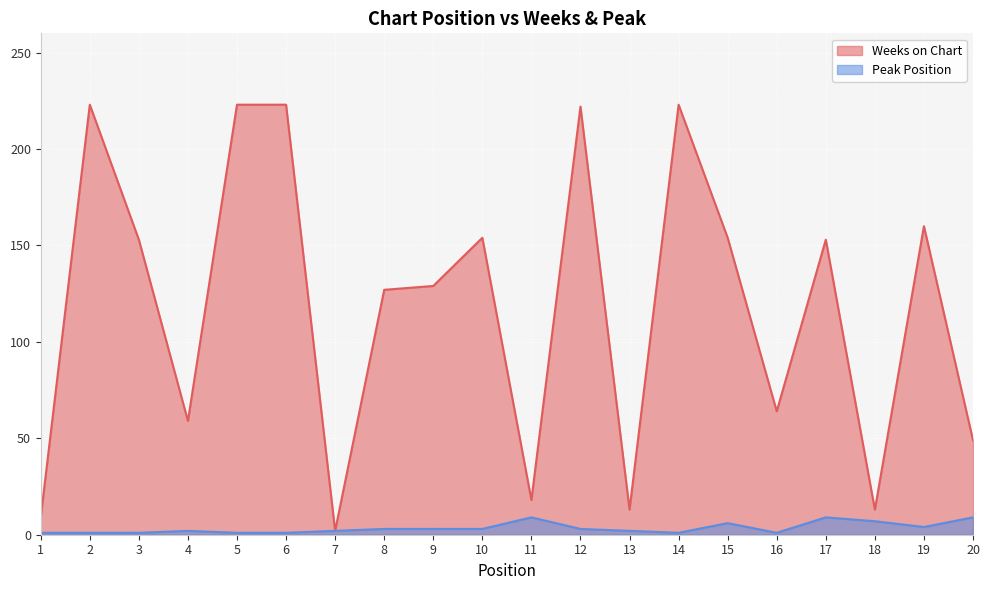

How many lines are shown in the chart?

2